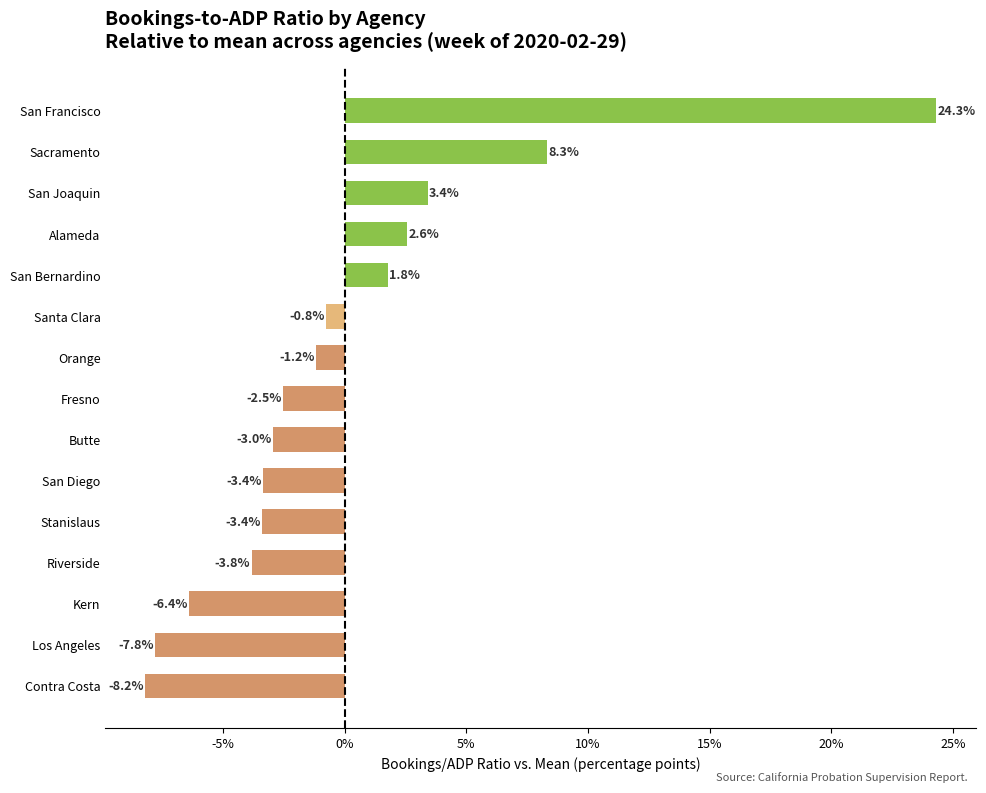

Where is the data nearest to the value 8?

Sacramento